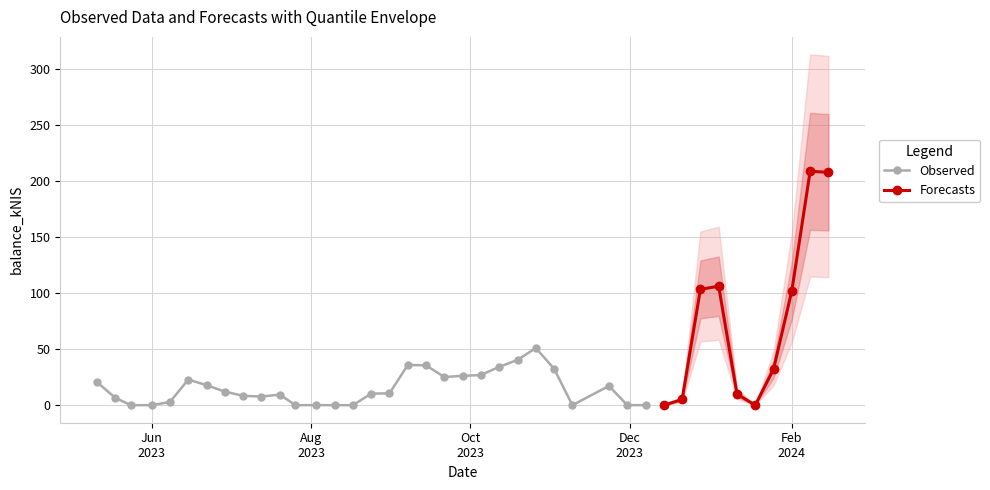

What is the difference between the second highest and second lowest values?

207.6